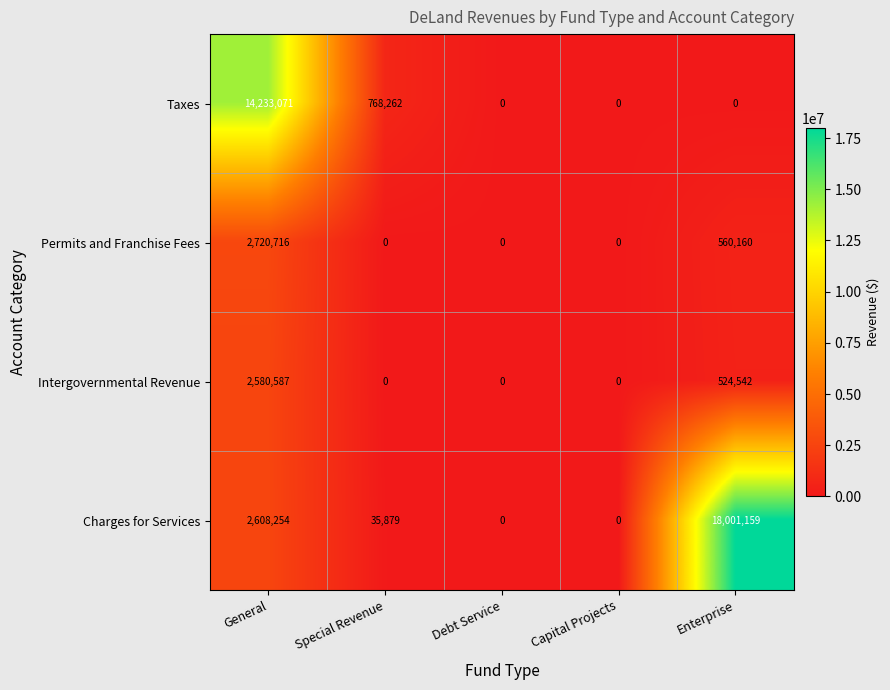

What value does the Charges for Services series have at Special Revenue, to the nearest 10?

35880